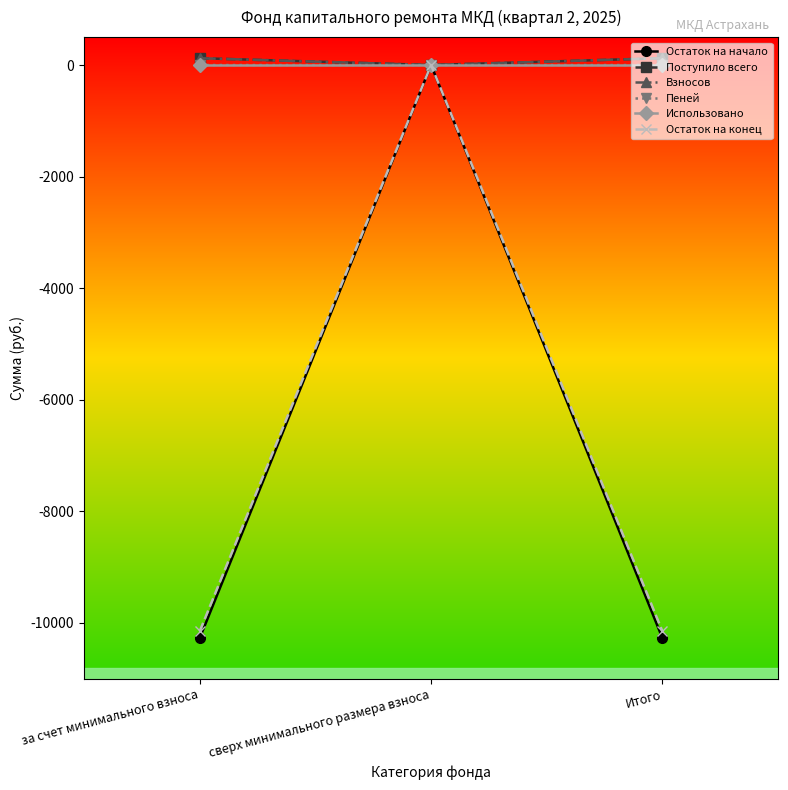

At which category is the sum across all series the highest?

сверх минимального размера взноса